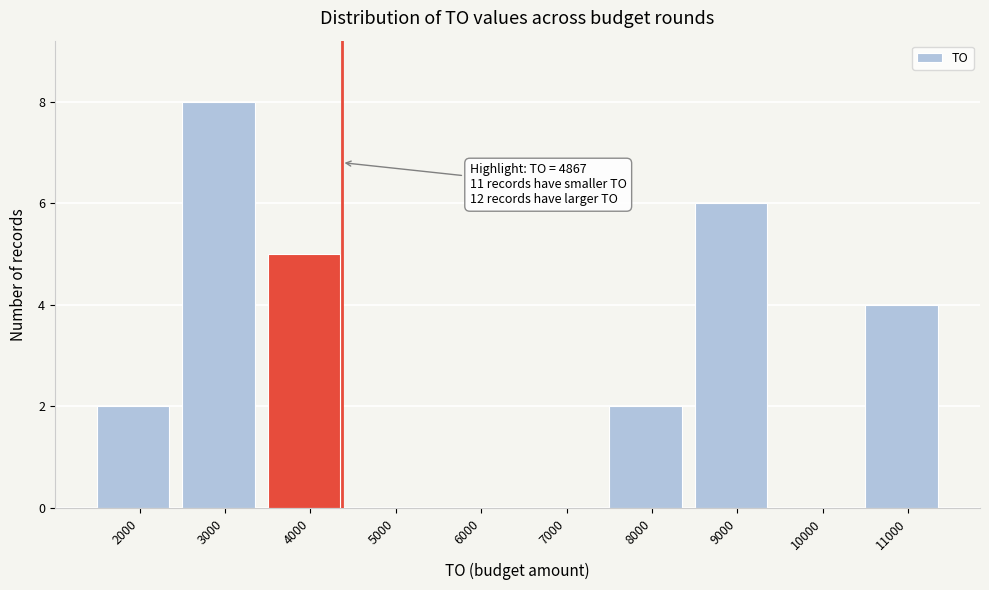

Reading left to right, list all the values displayed in this chart.

2000=2	3000=8	4000=5	5000=0	6000=0	7000=0	8000=2	9000=6	10000=0	11000=4